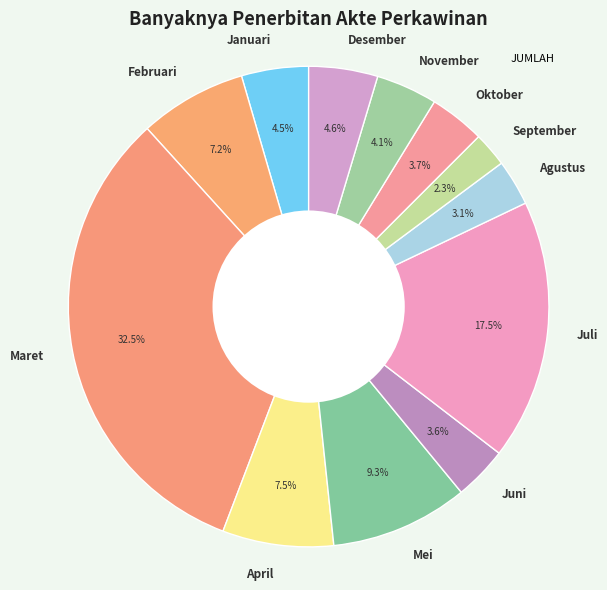

To the nearest percent, what percentage of the pie is Oktober?

4%